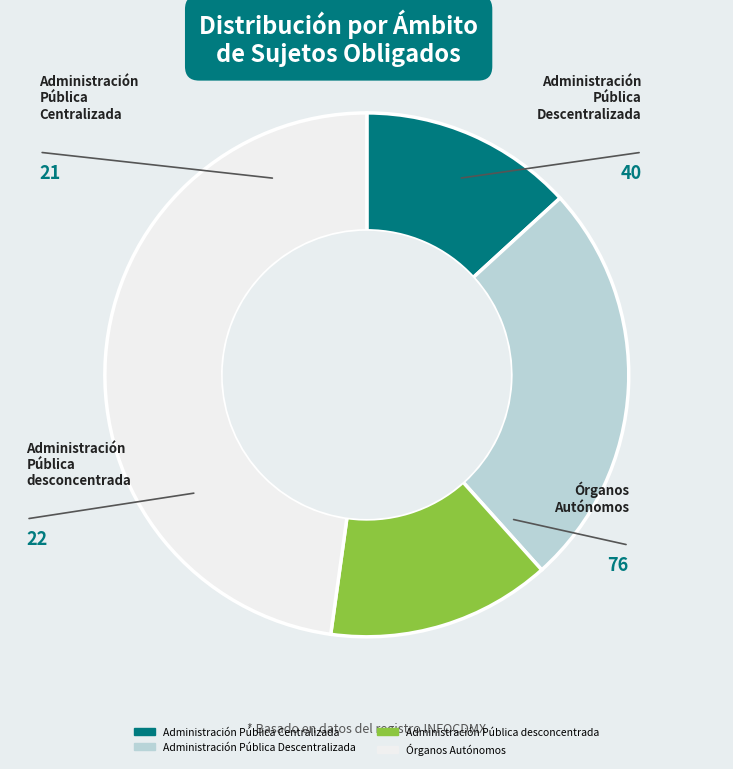

What is the smallest slice in the pie chart?

Administración Pública Centralizada